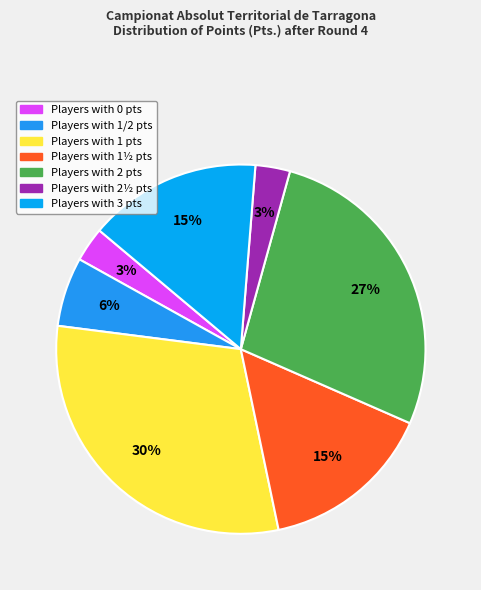

Rank the categories by value from lowest to highest.

0, 2½, 1/2, 1½, 3, 2, 1